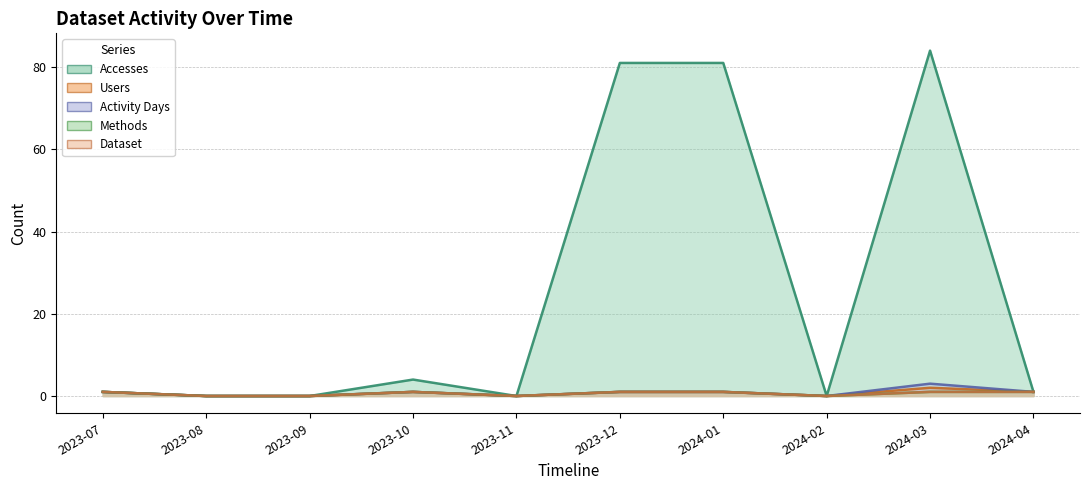

How many Dataset values are between 0 and 1?

10